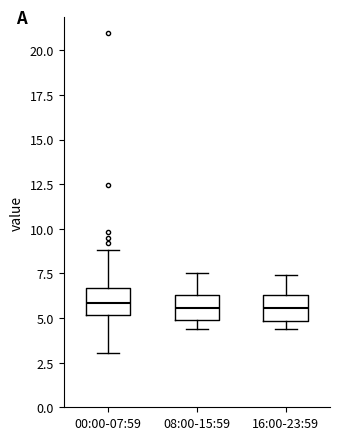

Reading left to right, read every box against the y-axis: the position of its median line, the range the box covers, and the ends of its whiskers. The values are not printed on the chart, so give them approximately, as read against the axis.

00:00-07:59: median 6.0, box 5.0 to 6.5, whiskers 3.0 to 9.0
08:00-15:59: median 5.5, box 5.0 to 6.5, whiskers 4.5 to 7.5
16:00-23:59: median 5.5, box 5.0 to 6.5, whiskers 4.5 to 7.5